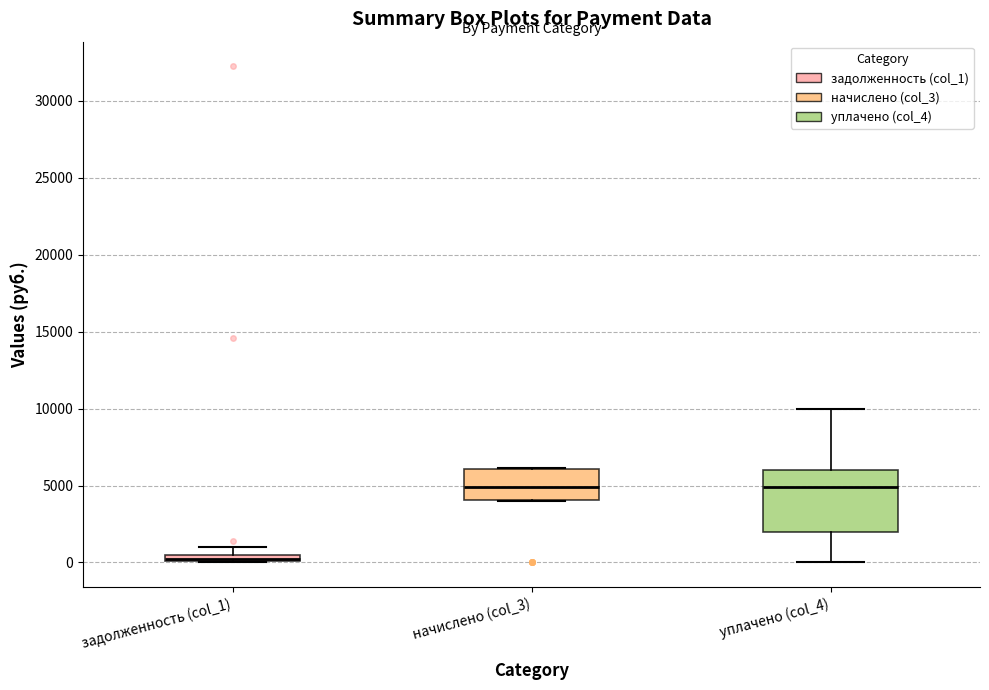

Which box is the tallest, from its lower edge to its upper edge?

уплачено (col_4)